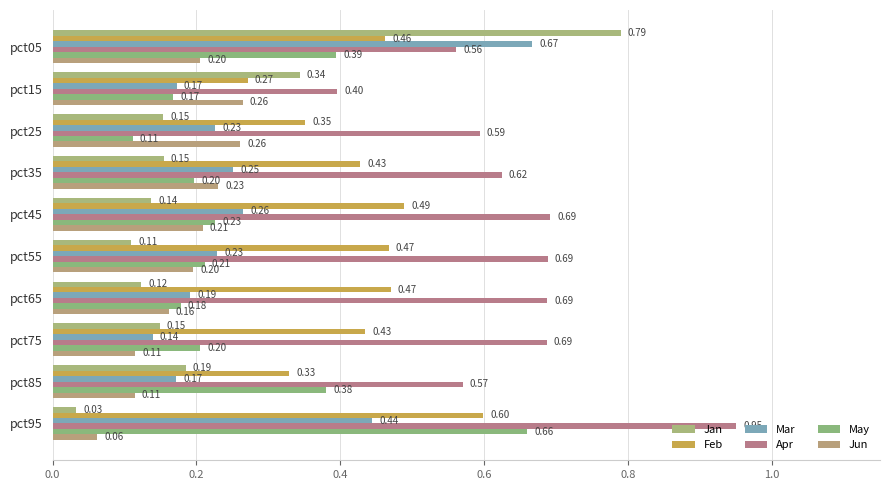

How many categories are shown in the chart?

10